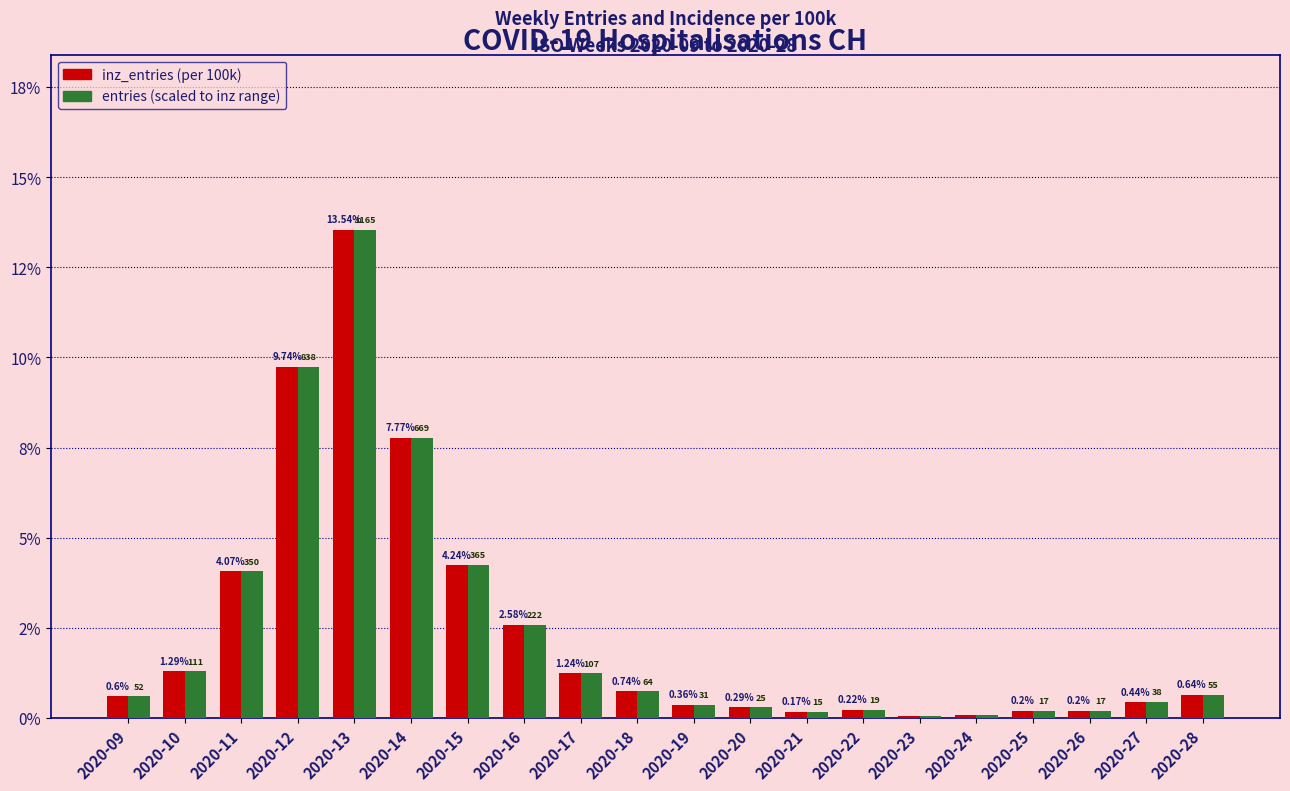

Does the chart contain any negative values?

No